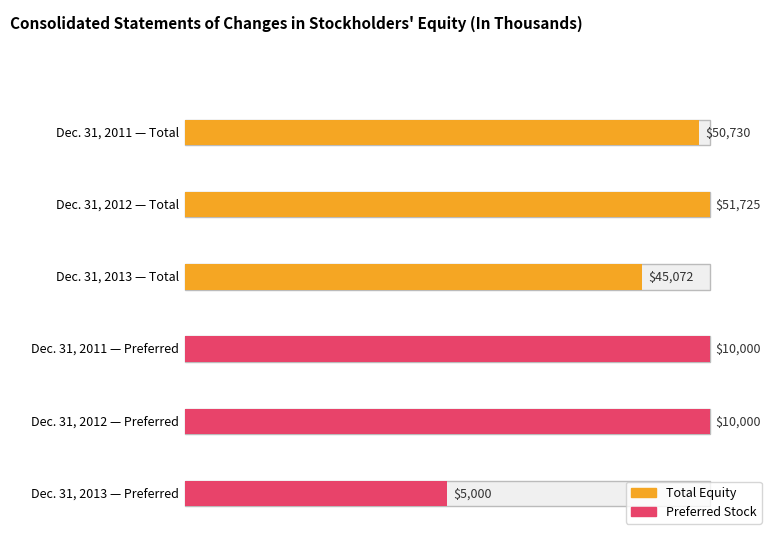

Approximately how many times larger is the value at Dec. 31, 2011 compared to Dec. 31, 2012?

1.0